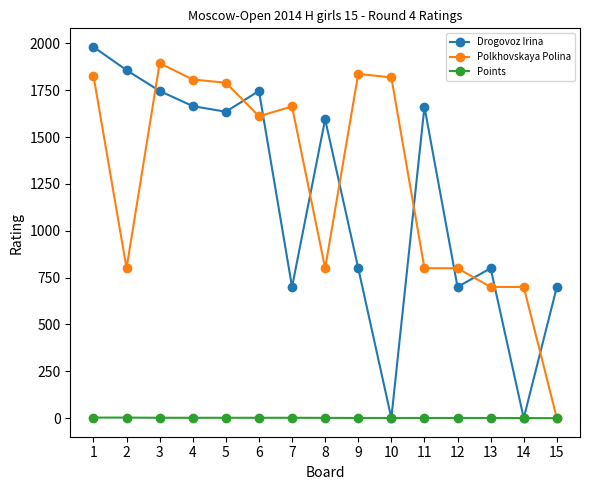

The value of Polkhovskaya Polina at 11 is 800.0. True or false?

True